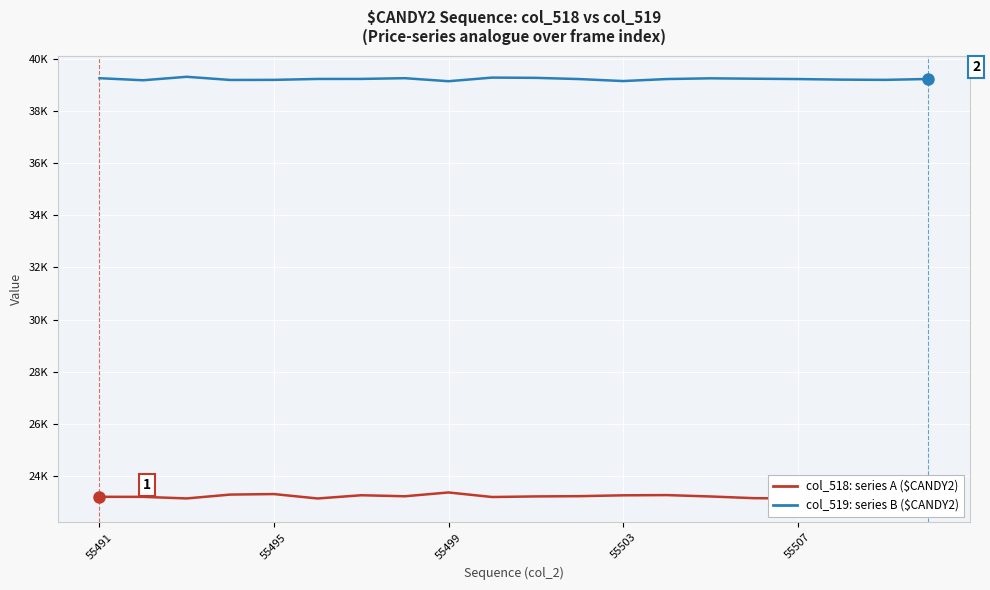

How many values in the col_518: series A ($CANDY2) series exceed 23213?

9